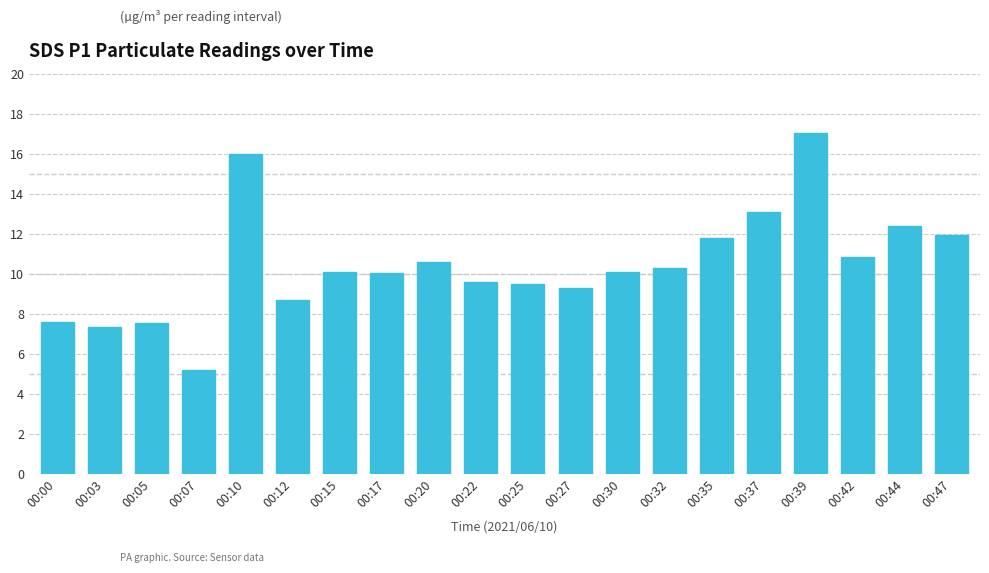

At which category does the chart reach its minimum across all series?

00:07